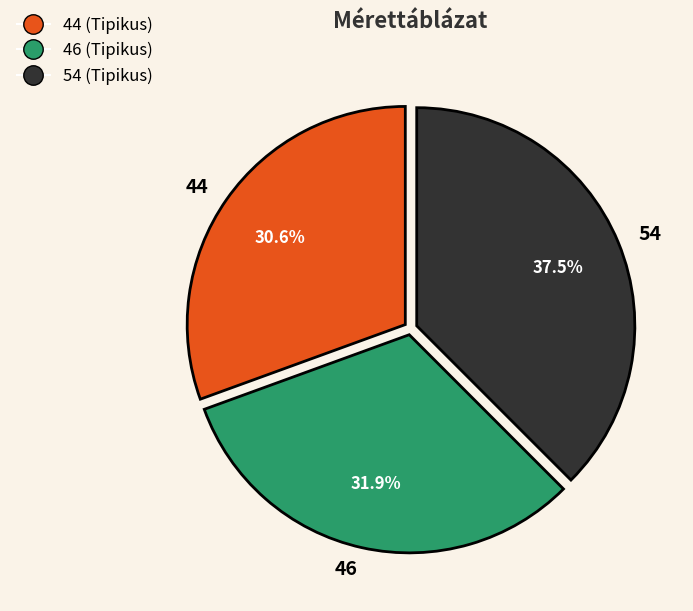

Does any single category account for the majority?

No